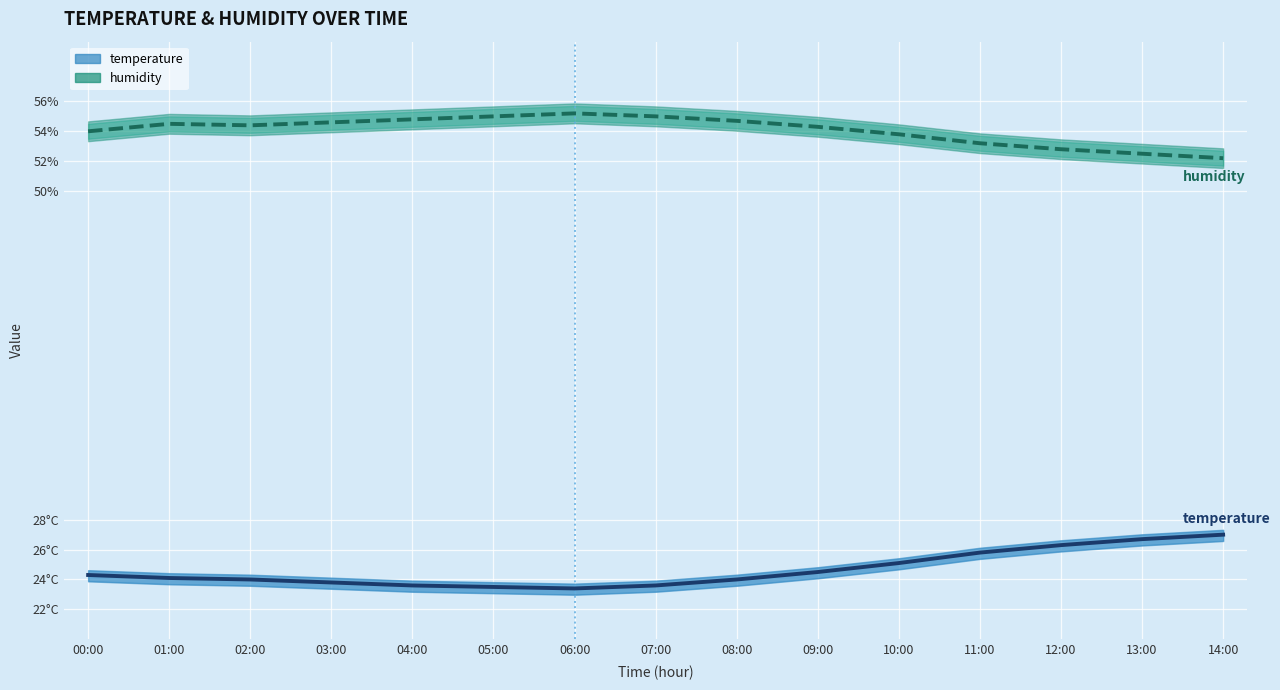

What is the average value of the humidity series?

54.1